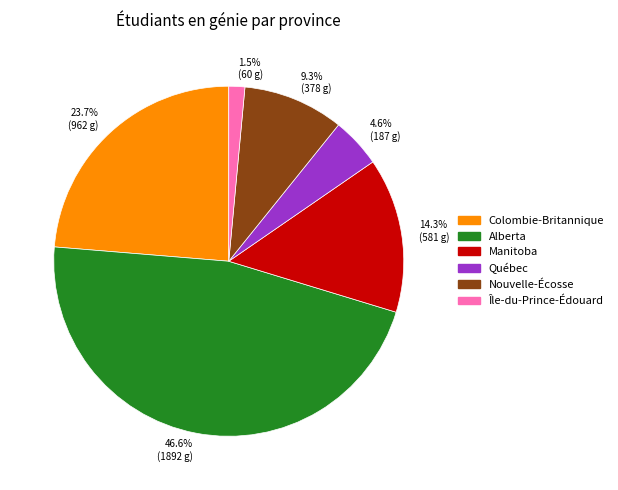

Which has a higher value, 46.6% (1892 g) or 4.6% (187 g)?

46.6% (1892 g)